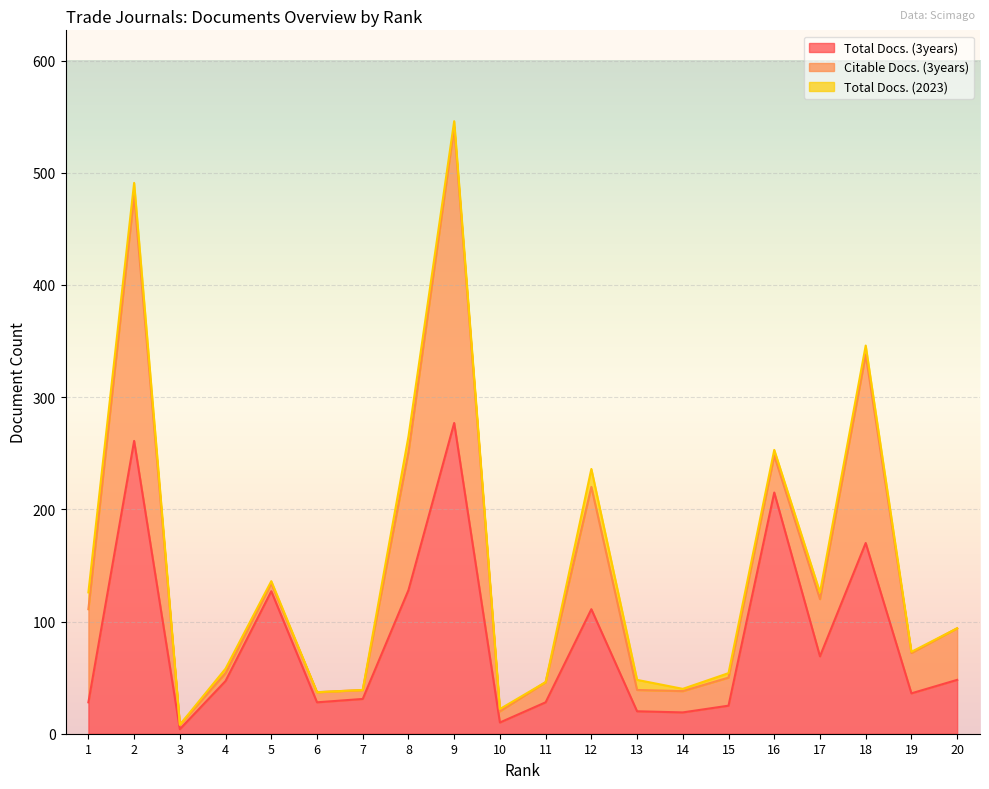

Reading left to right, extract all data points from this chart.

Total Docs. (3years): 28	261	4	47	127	28	31	128	277	10	28	111	20	19	25	215	69	170	36	48
Citable Docs. (3years): 83	219	4	7	7	9	8	123	264	10	18	109	19	19	25	33	51	168	36	46
Total Docs. (2023): 15	11	0	4	2	0	0	14	5	2	0	16	9	2	4	5	6	8	1	0